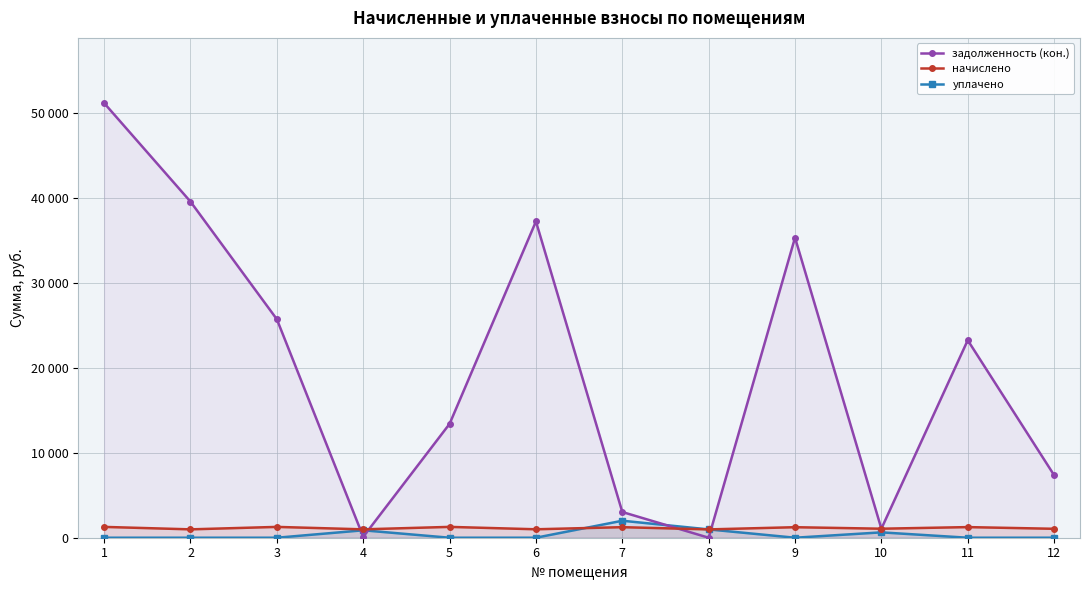

At which label does начислено reach its peak?

5